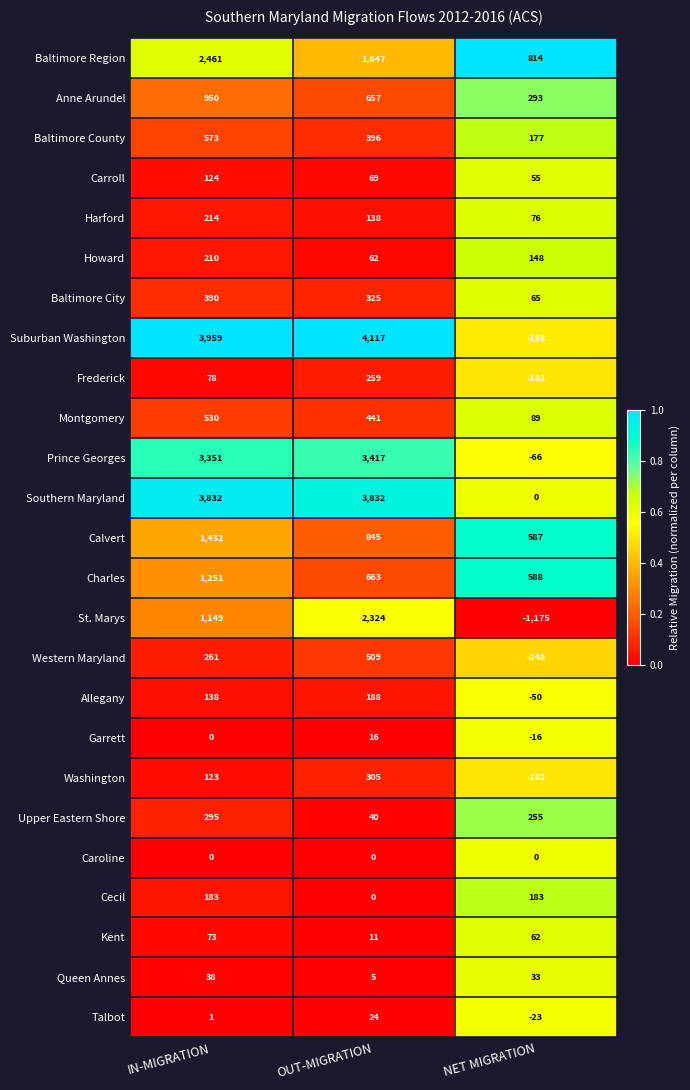

What is the smallest value displayed?

-1175